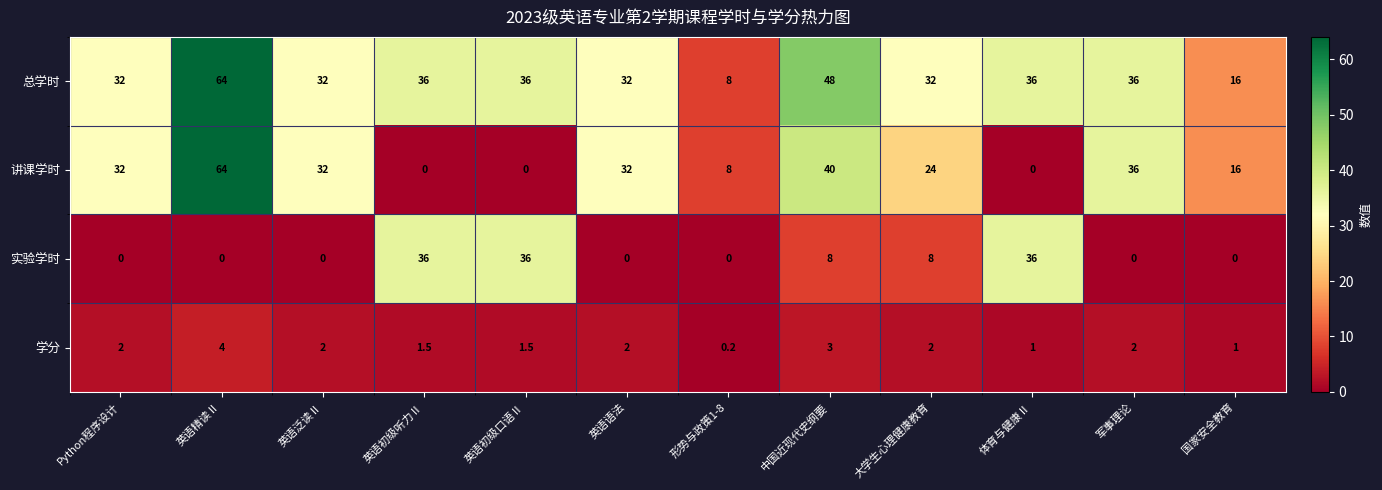

What is the difference between the highest and lowest values at 英语初级听力Ⅱ?

36.0